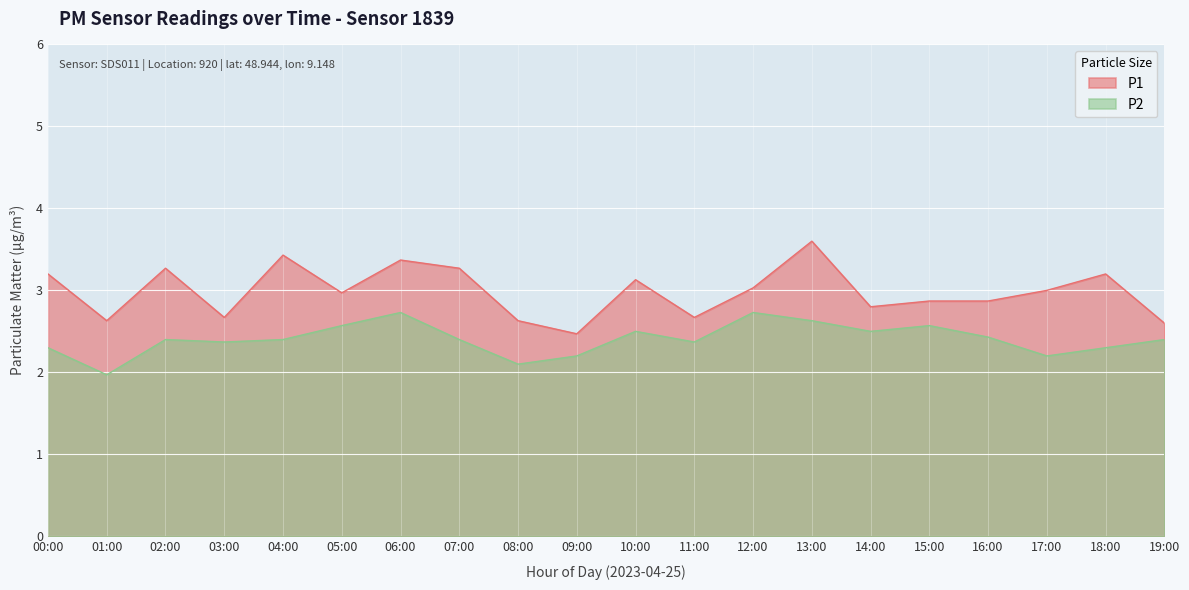

At how many categories does at least one series exceed 3?

9